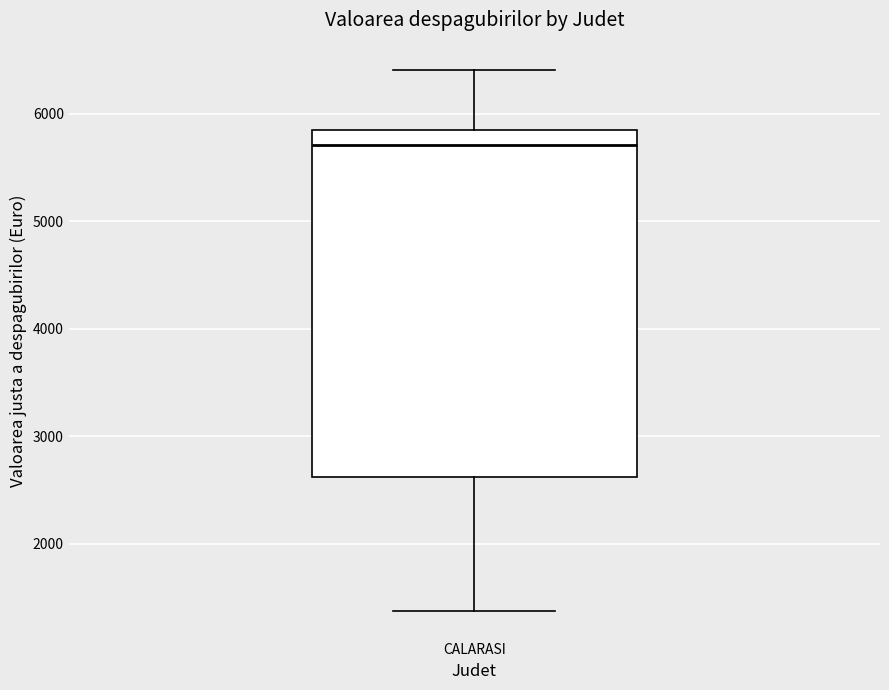

Transcribe this box plot: give where the median line is, the range the box spans, and where the two whiskers end, as read against the y-axis. The values are not printed on the chart, so give them approximately, as read against the axis.

median 5700, box 2600 to 5900, whiskers 1400 to 6400